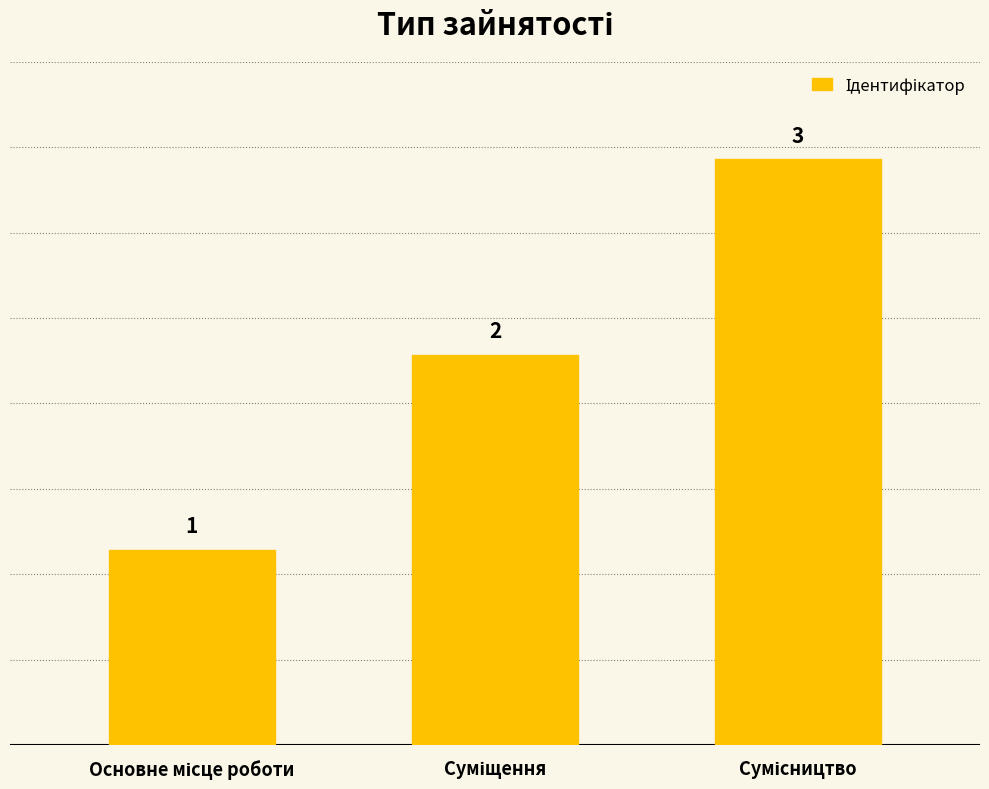

Count the values in the range 1 to 3.

3